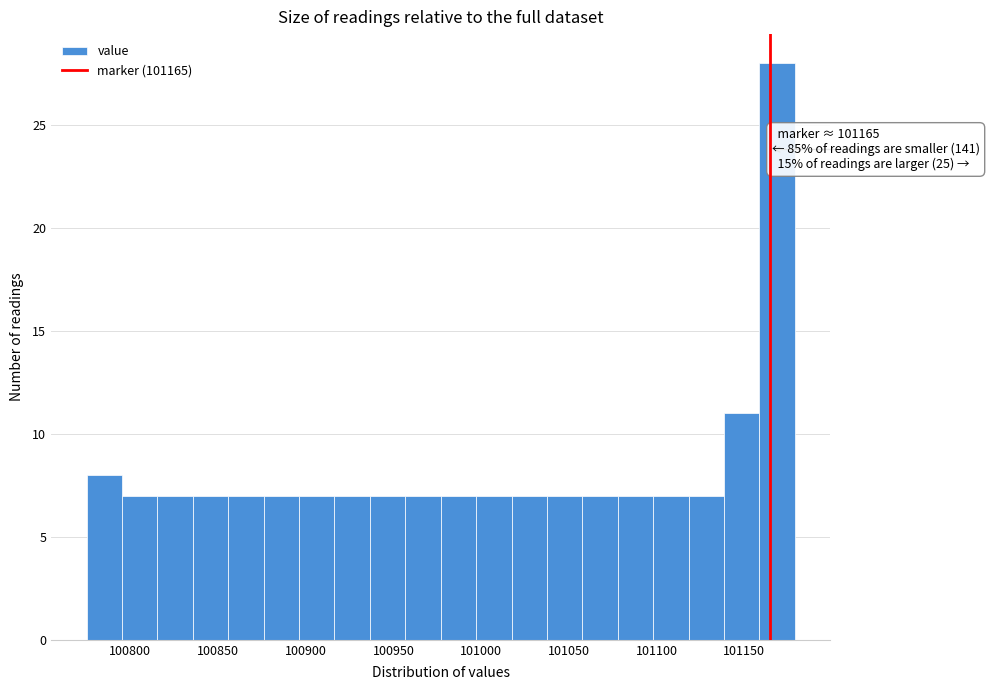

Over which range of the x-axis is the bar tallest?

101160 to 101180